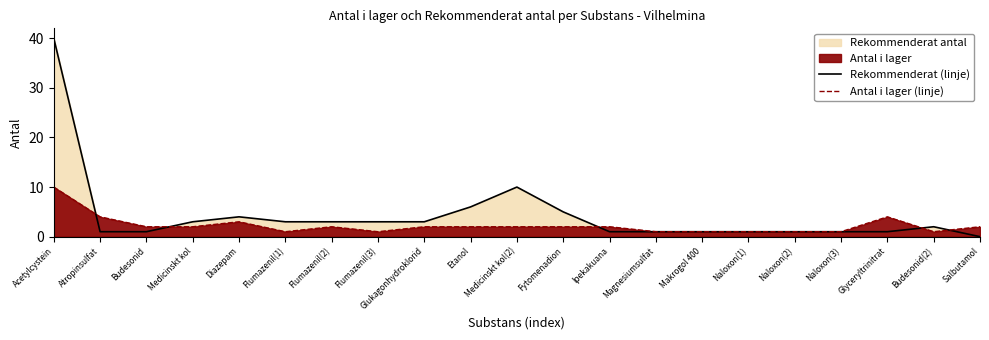

True or false: Antal i lager (linje) has more than 1 points higher than both neighbors.

True